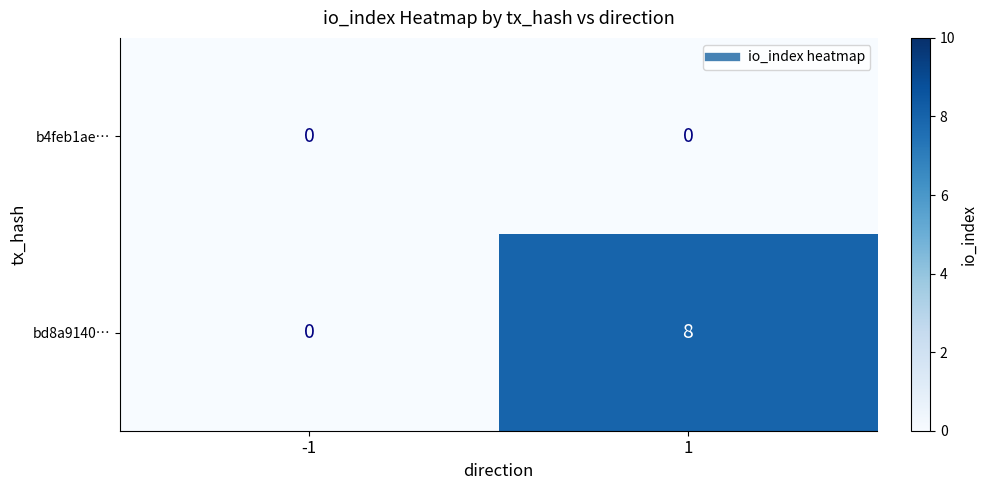

What is the difference between the bd8a9140… values at -1 and 1?

8